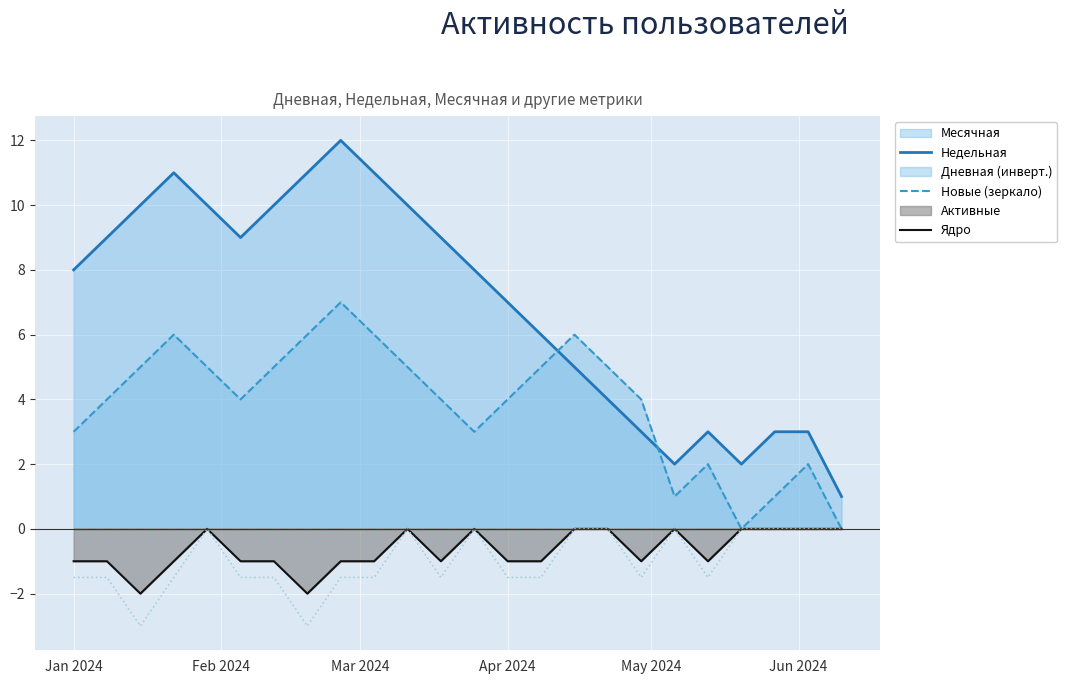

True or false: Новые (зеркало) and Ядро cross at least once.

False